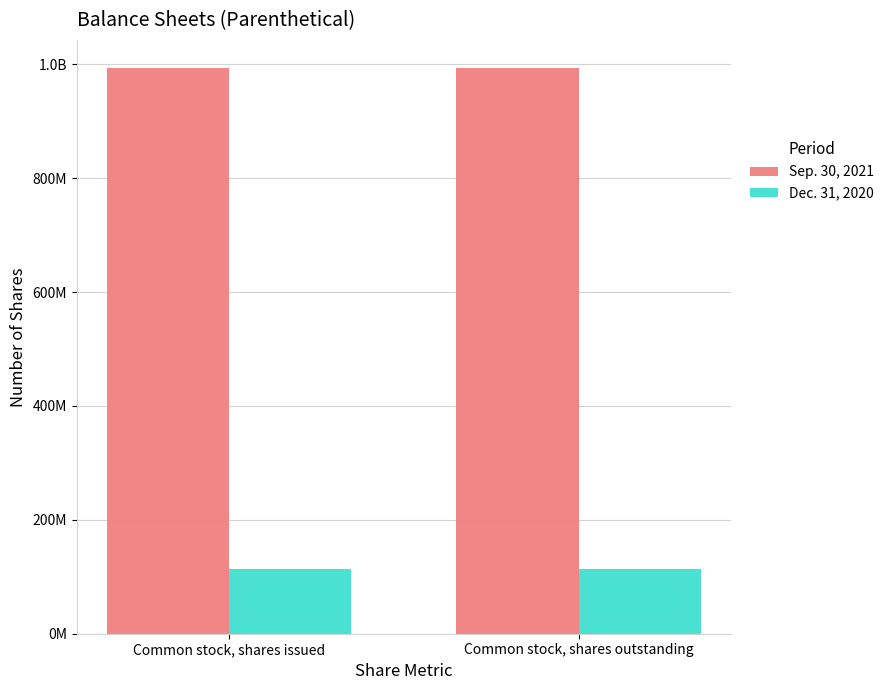

The Dec. 31, 2020 series shows 45412627 at Common stock, shares outstanding. True or false?

False